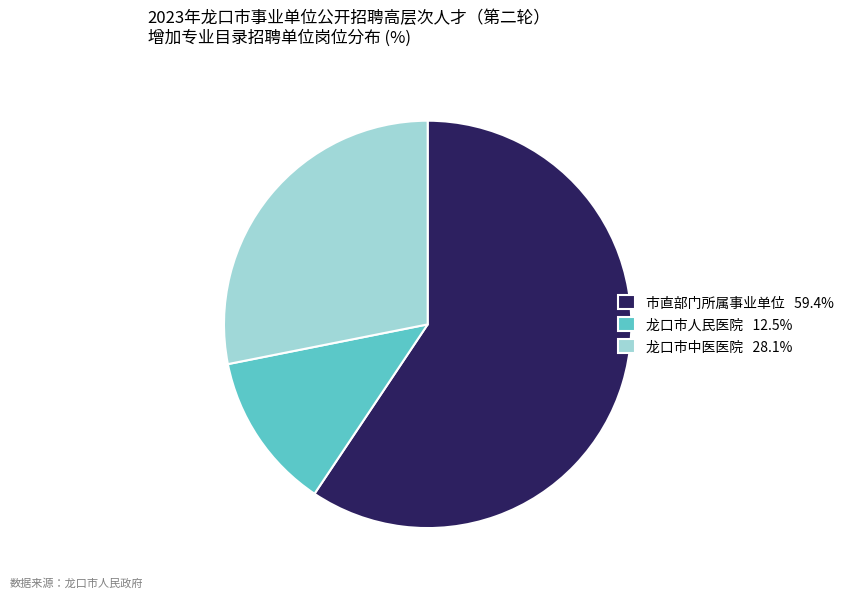

How many segments does this pie chart have?

3